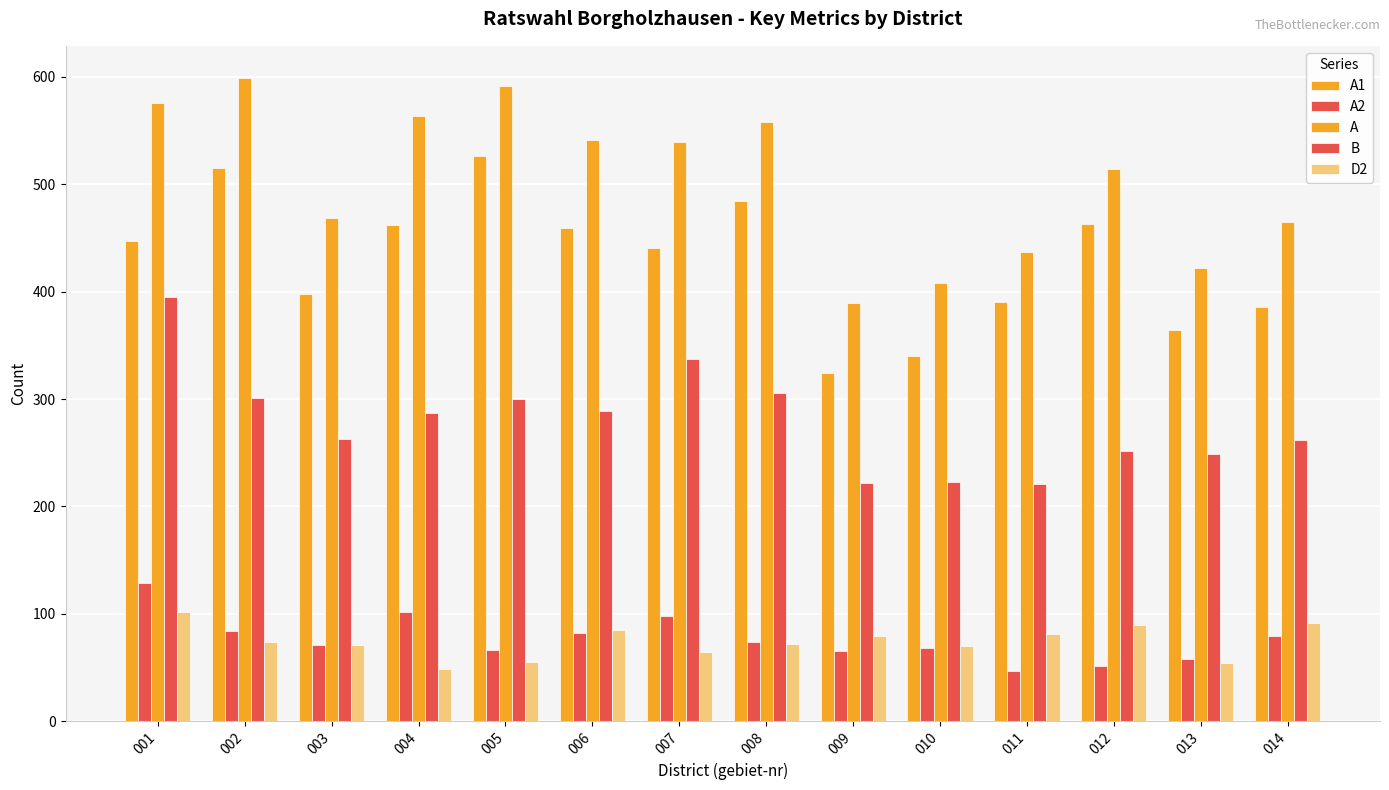

How many data points in B are less than 287?

7